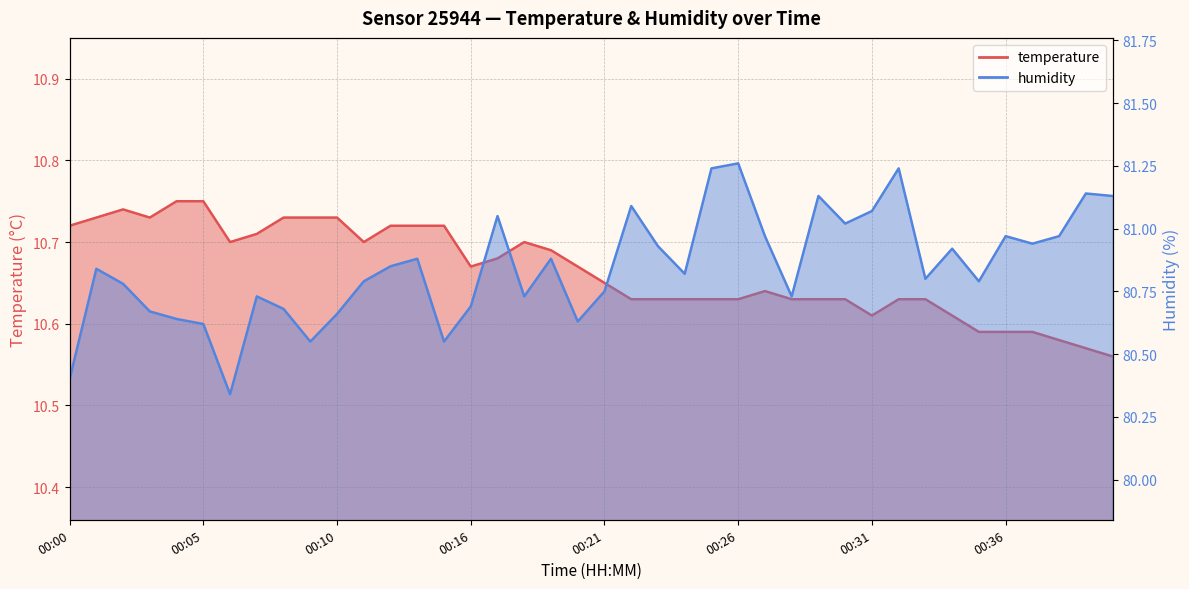

True or false: temperature and humidity cross at least once.

False